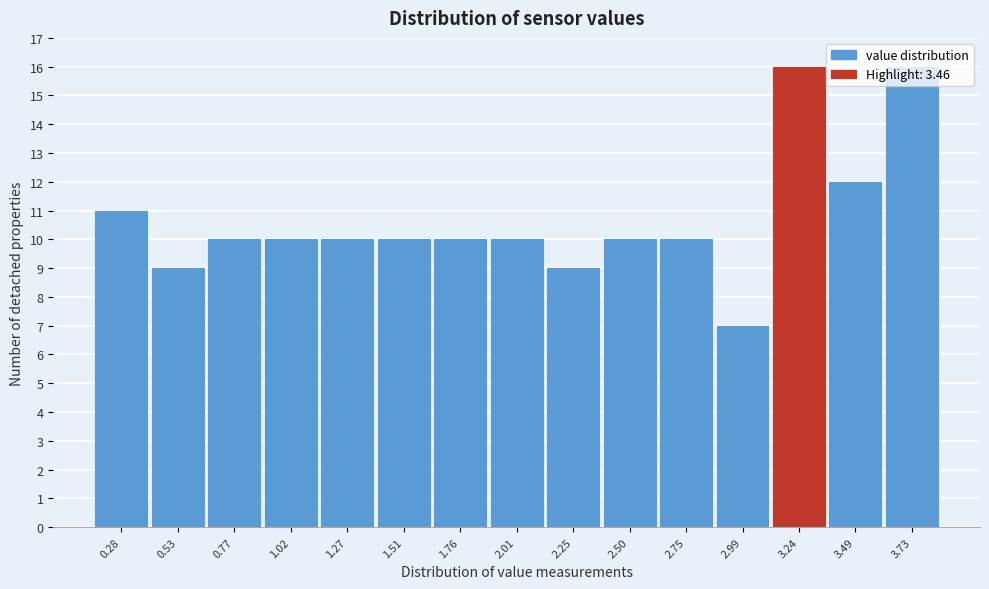

What is the maximum value shown in the chart?

16